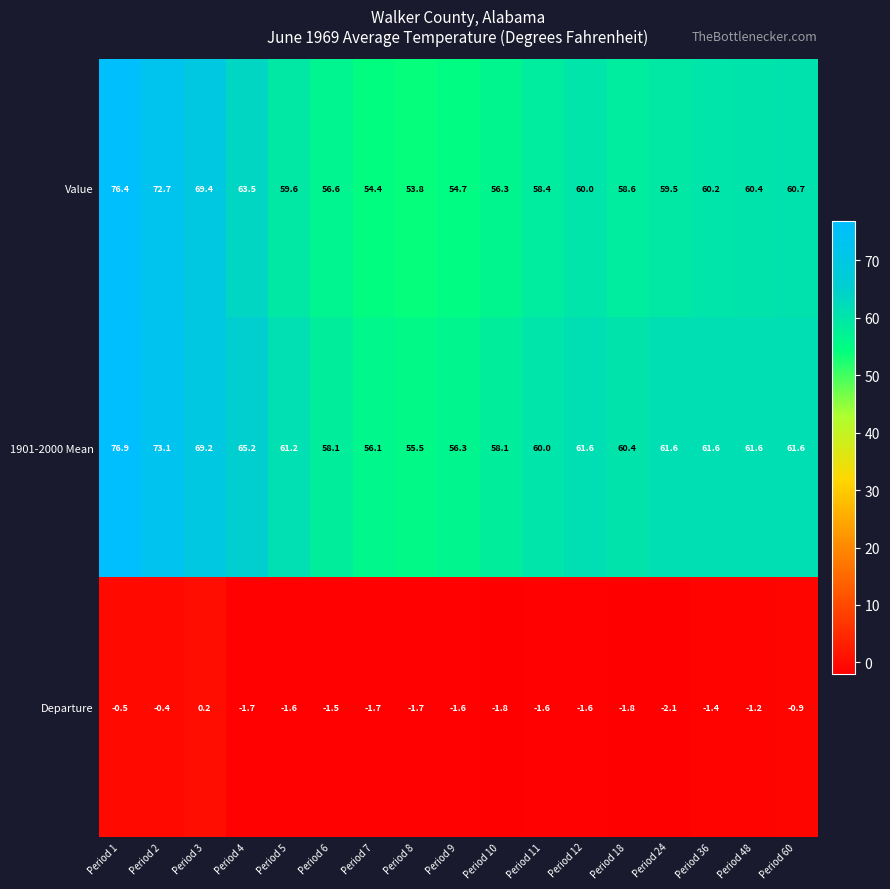

What is the difference between the Value values at Period 10 and Period 11?

2.1